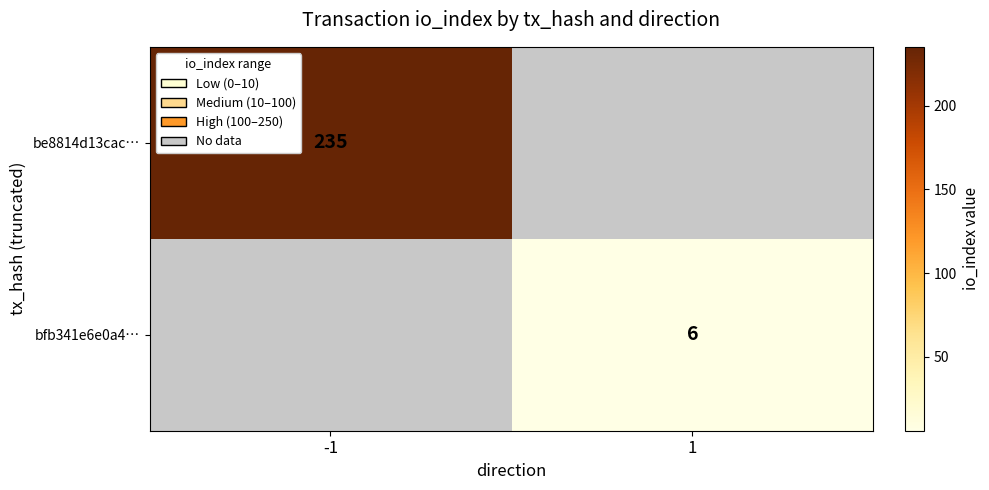

Is it true that bfb341e6e0a4… equals 3 at 1?

False